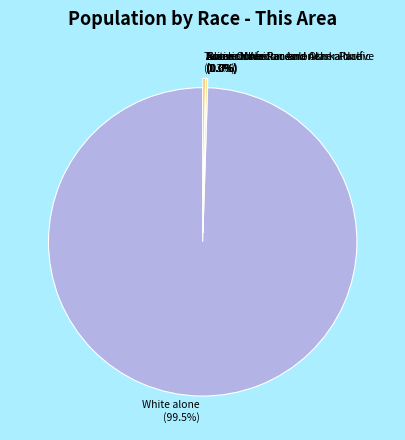

What is the change in value from White alone to Native Hawaiian and Other Pacific?

-391